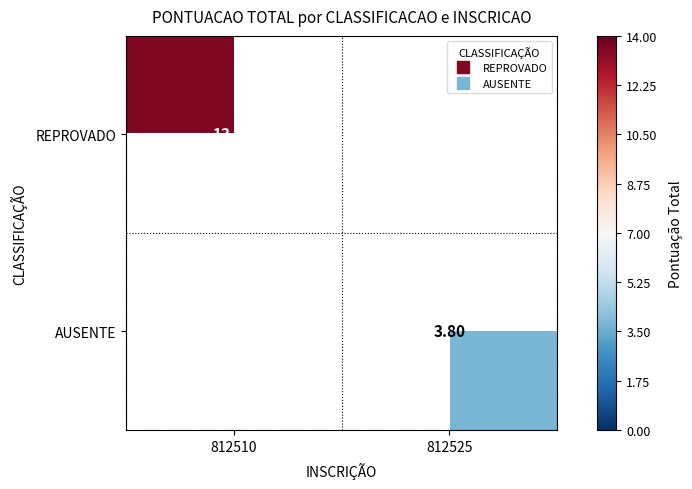

Is it true that REPROVADO equals 8.9 at 812510?

False